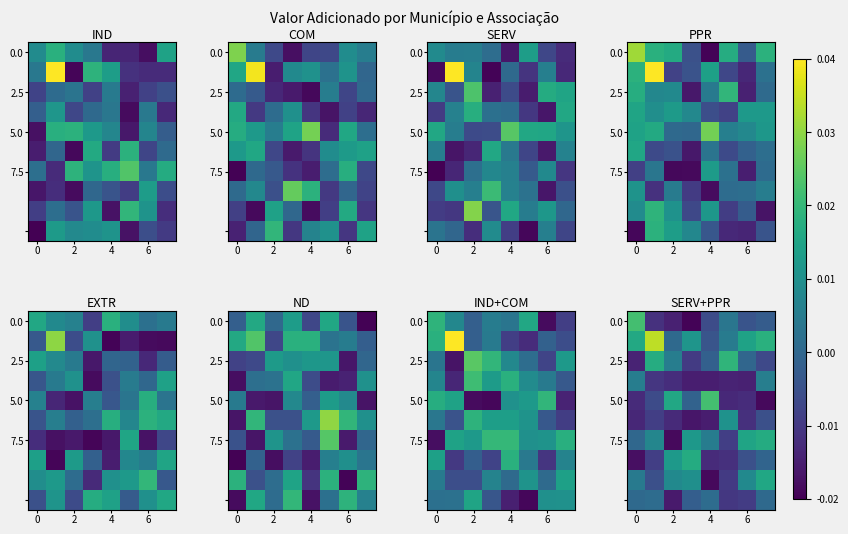

At which category is the sum across all series the highest?

7